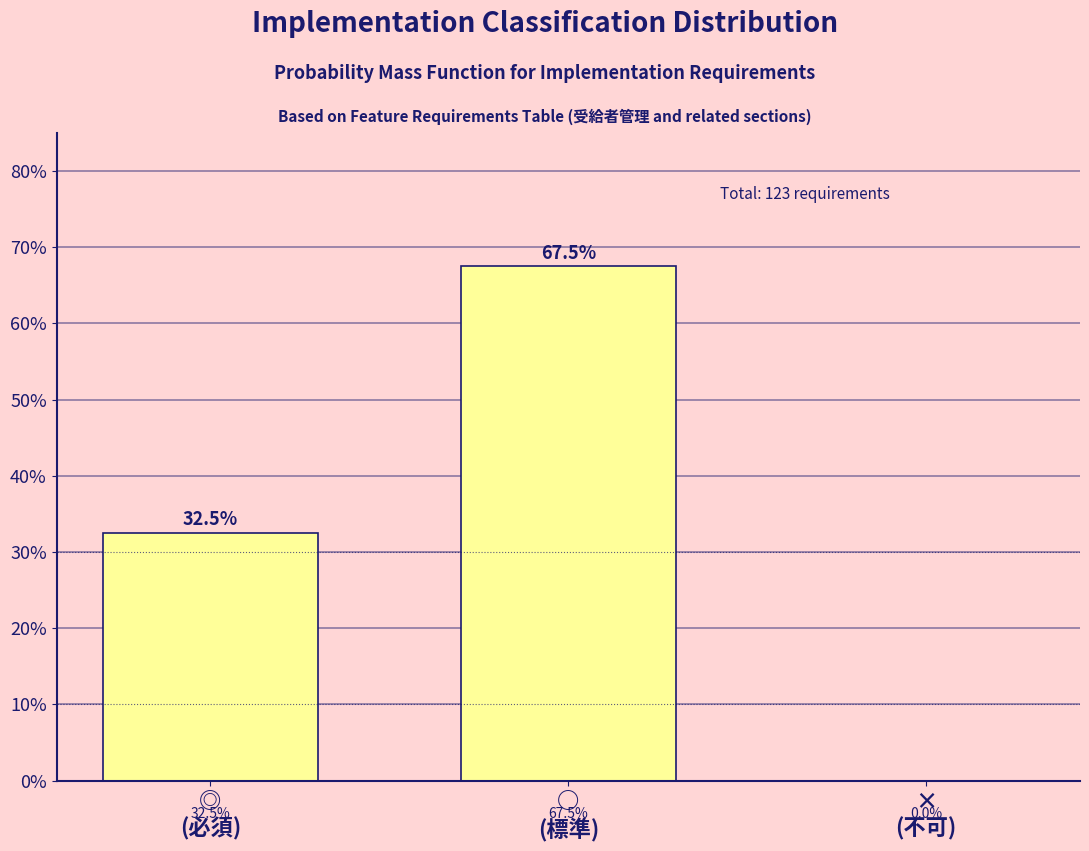

What is the greatest value displayed?

67.5